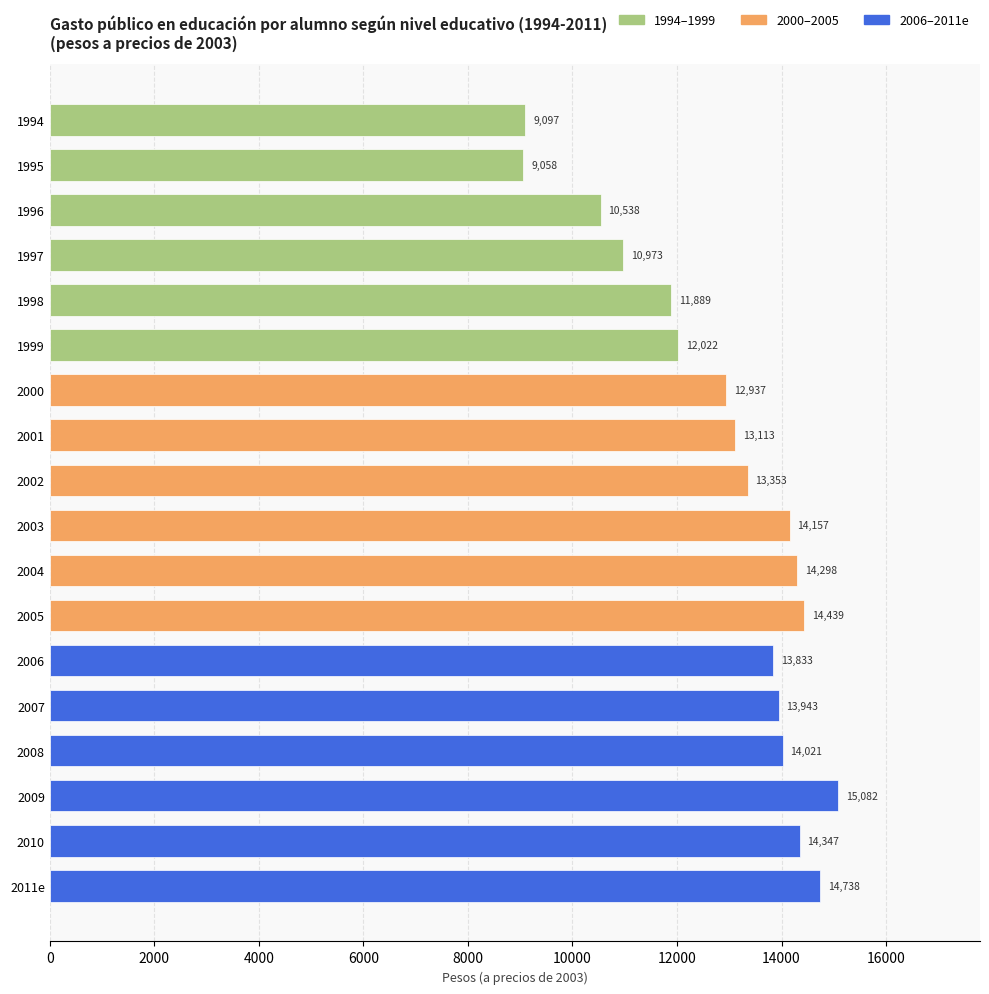

What is the label of the 14th bar from the top?

2007